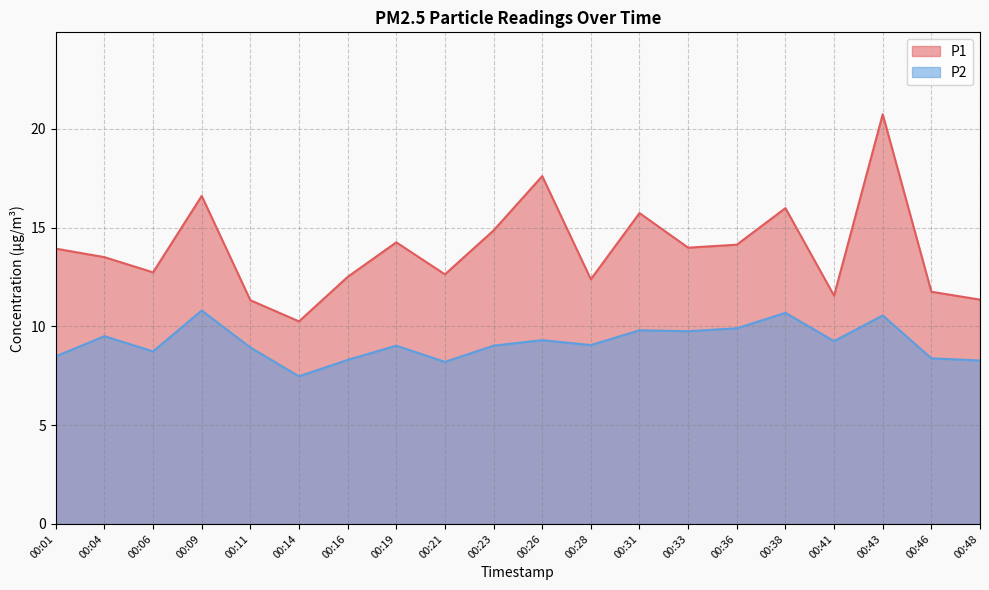

What is the minimum value for P1?

10.2